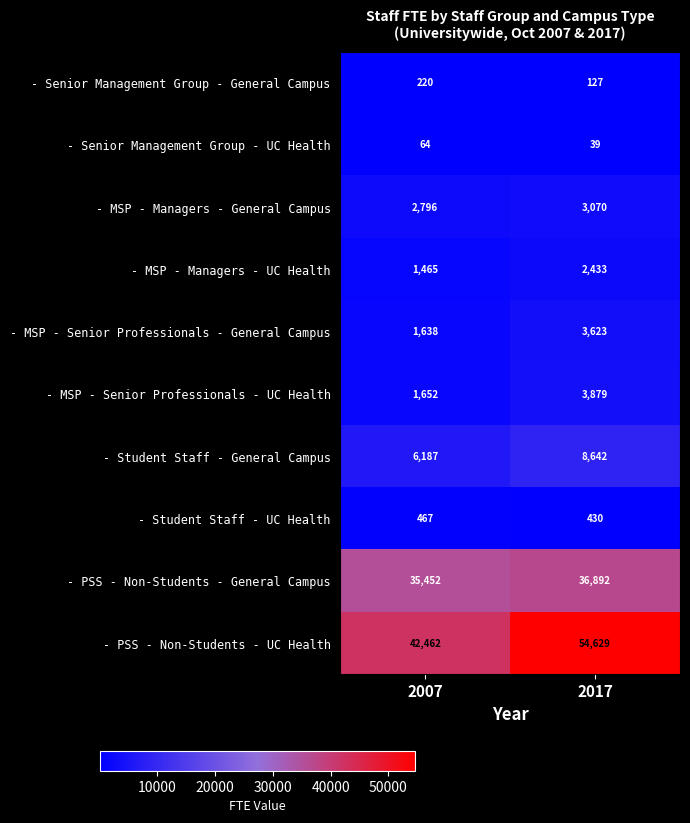

Reading left to right, extract all data points from this chart.

- Senior Management Group - General Campus: 2007=220	2017=127
- Senior Management Group - UC Health: 2007=64	2017=39
- MSP - Managers - General Campus: 2007=2796	2017=3070
- MSP - Managers - UC Health: 2007=1465	2017=2433
- MSP - Senior Professionals - General Campus: 2007=1638	2017=3623
- MSP - Senior Professionals - UC Health: 2007=1652	2017=3879
- Student Staff - General Campus: 2007=6187	2017=8642
- Student Staff - UC Health: 2007=467	2017=430
- PSS - Non-Students - General Campus: 2007=35452	2017=36892
- PSS - Non-Students - UC Health: 2007=42462	2017=54629